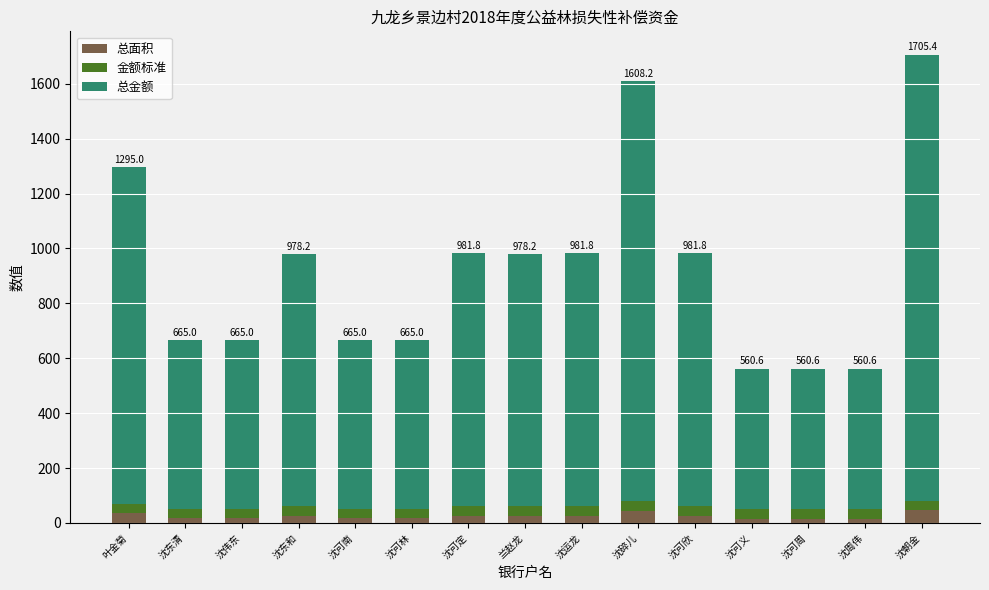

At which category is the sum across all series the highest?

沈朝金